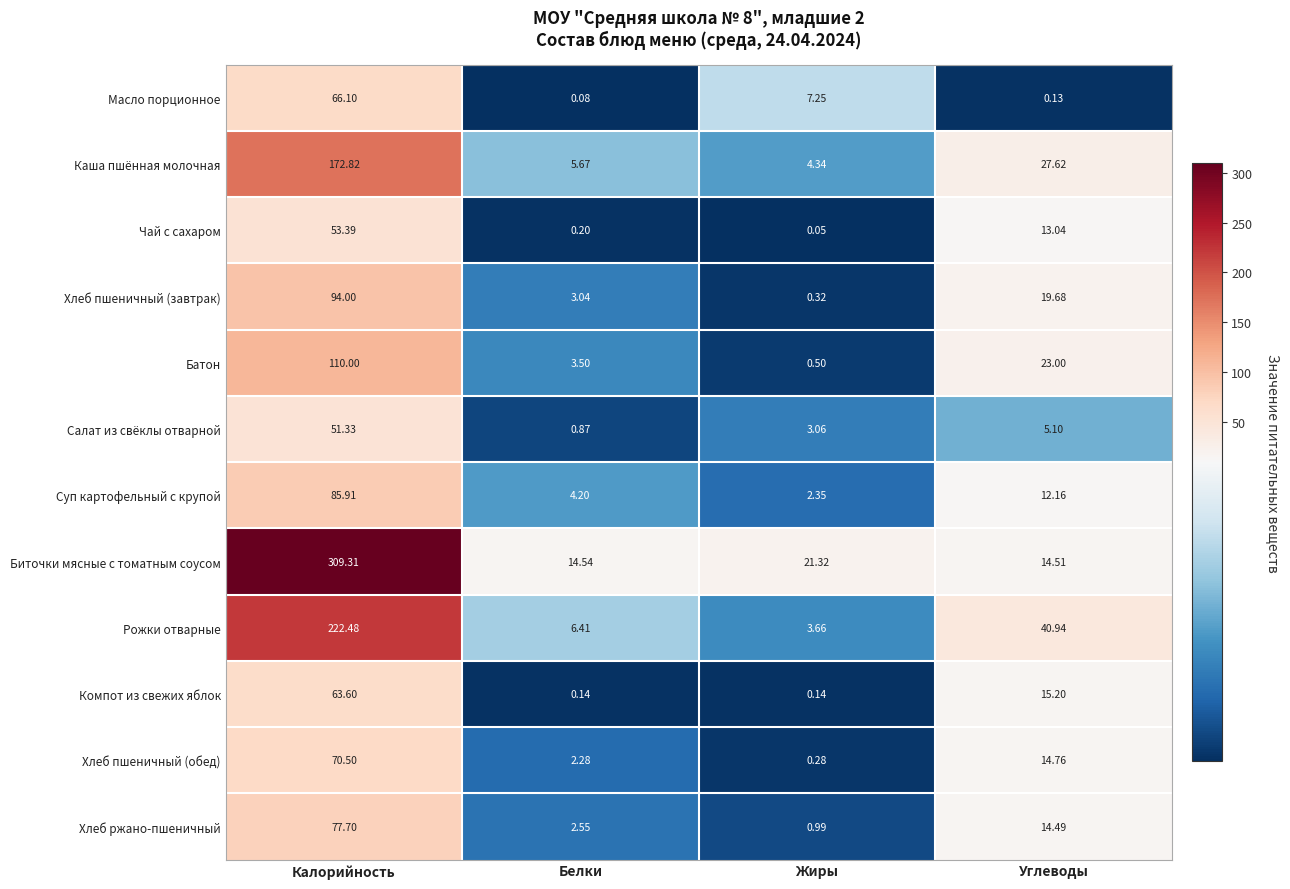

At Белки, list the series in order from smallest to largest.

Масло порционное, Компот из свежих яблок, Чай с сахаром, Салат из свёклы отварной, Хлеб пшеничный (обед), Хлеб ржано-пшеничный, Хлеб пшеничный (завтрак), Батон, Суп картофельный с крупой, Каша пшённая молочная, Рожки отварные, Биточки мясные с томатным соусом